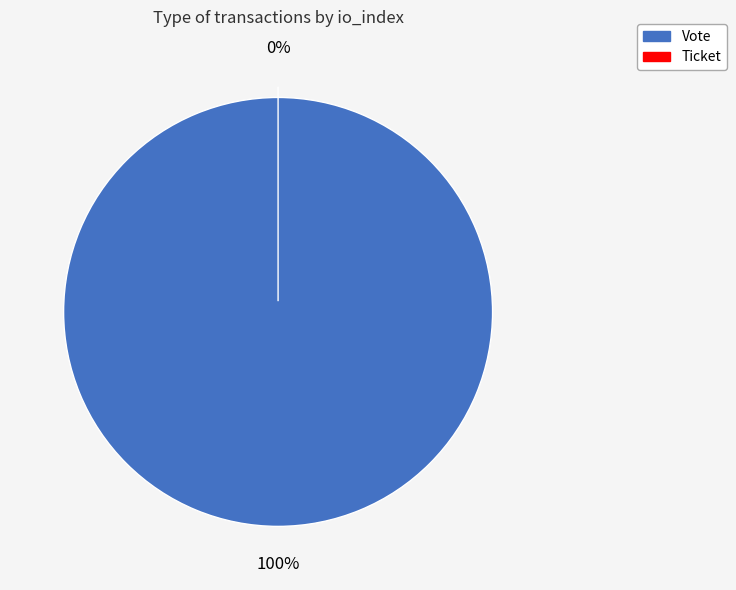

Is Vote the majority of the pie?

Yes